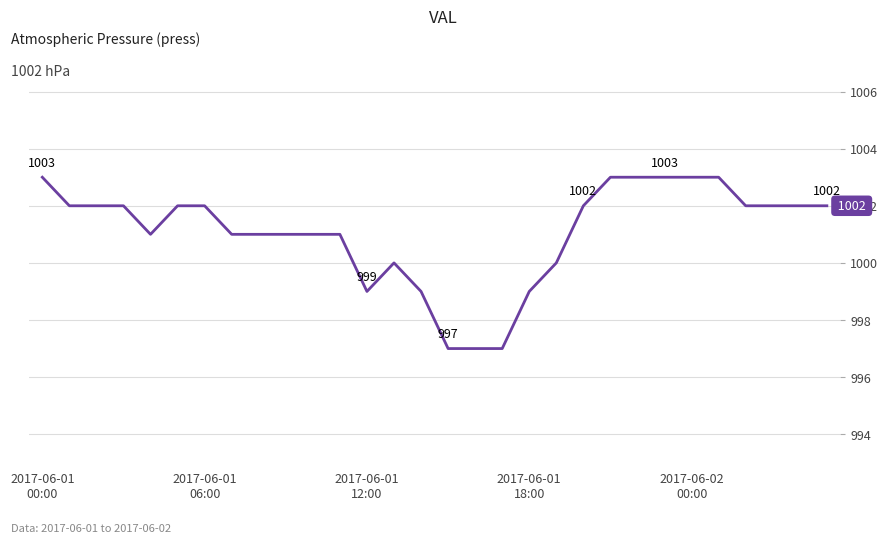

What is the maximum value shown in the chart?

1003